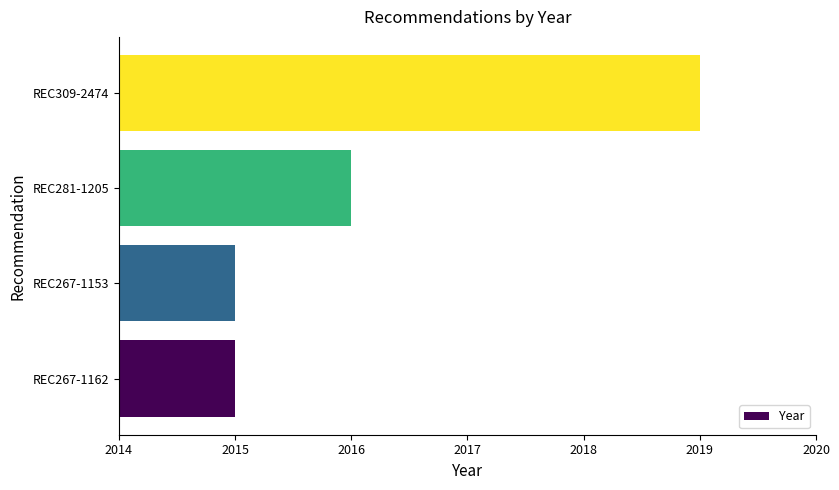

Count the number of data series in this chart.

1